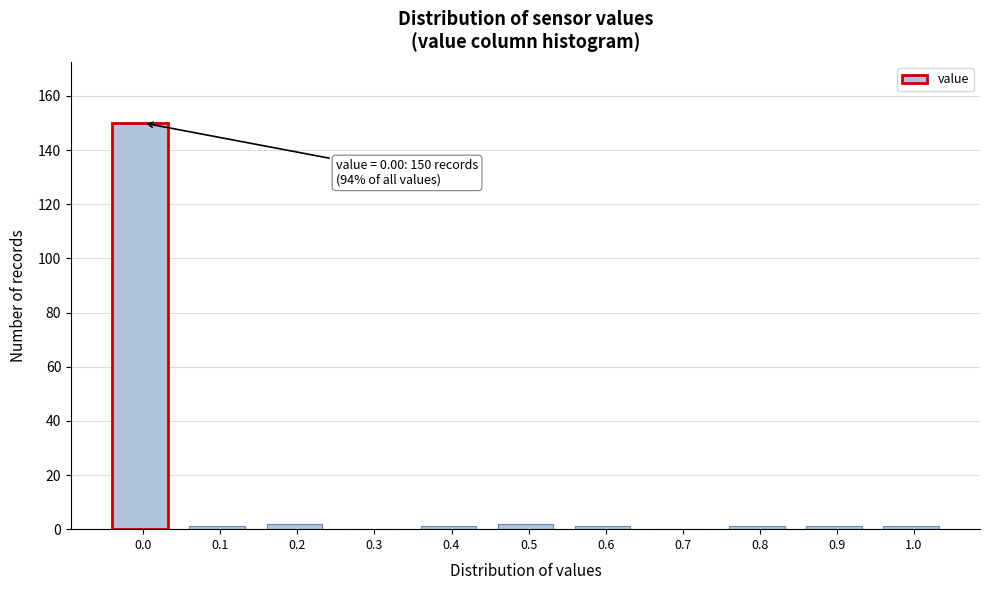

Reading right to left, what are all the values shown in this chart?

1.0=1	0.9=1	0.8=1	0.7=0	0.6=1	0.5=2	0.4=1	0.3=0	0.2=2	0.1=1	0.0=150